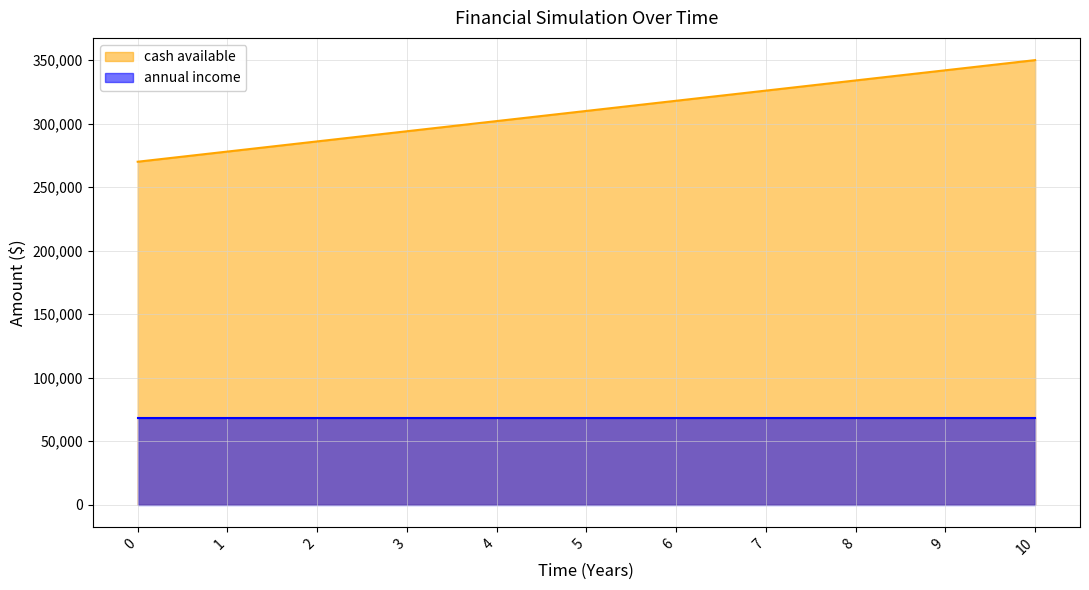

Which category has the highest value across all series?

10